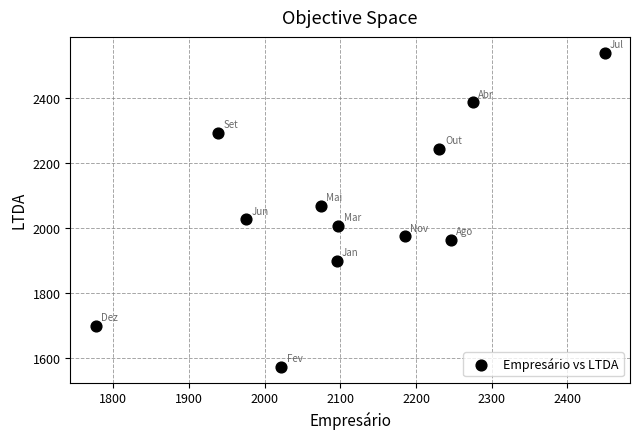

What is the range of Y values (max minus min)?

966